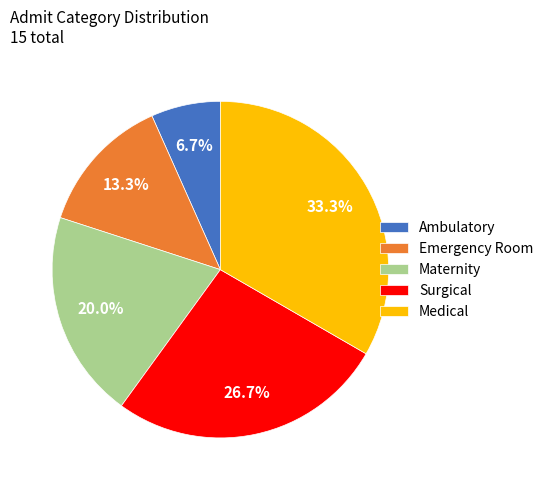

True or false: Emergency Room accounts for 13% of the total.

True